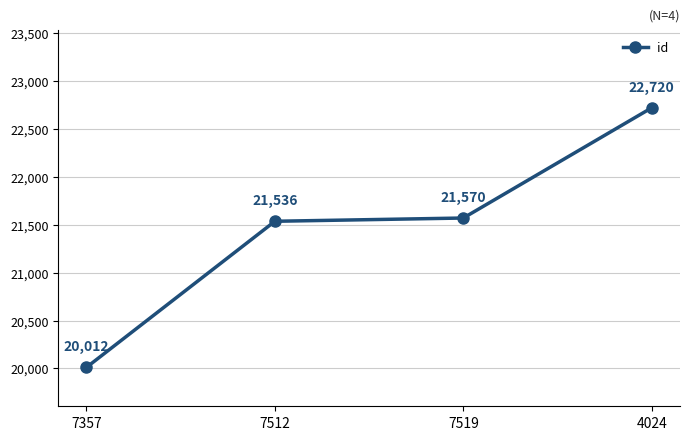

The value at 7512 is 30964. True or false?

False